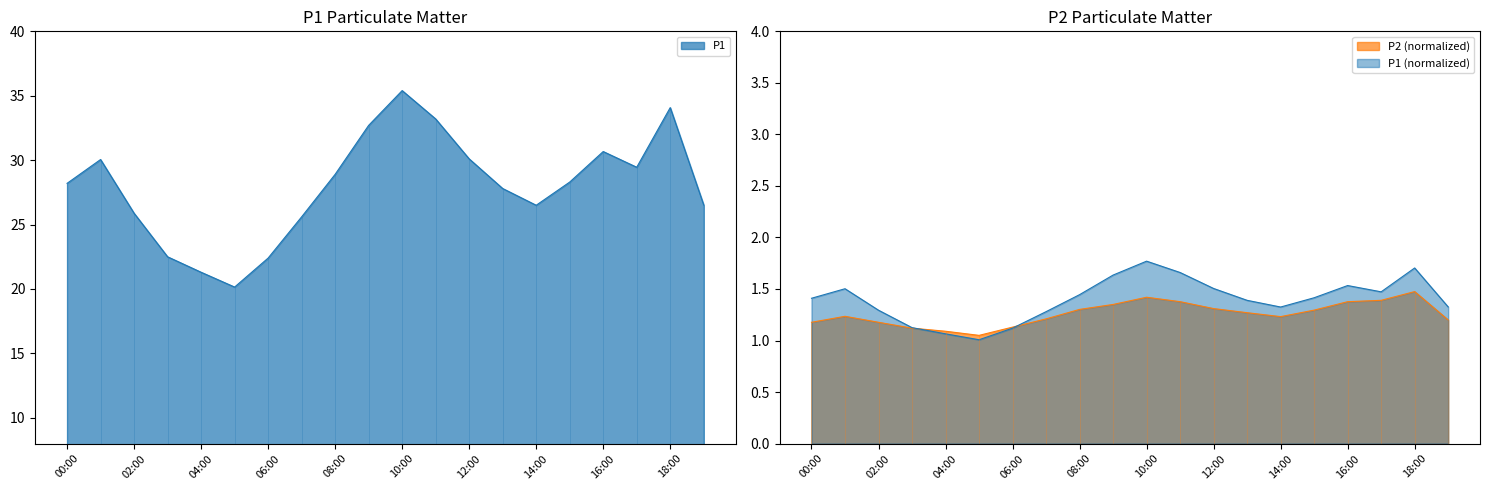

The value of P2 at 02:00 is 0.4. True or false?

False